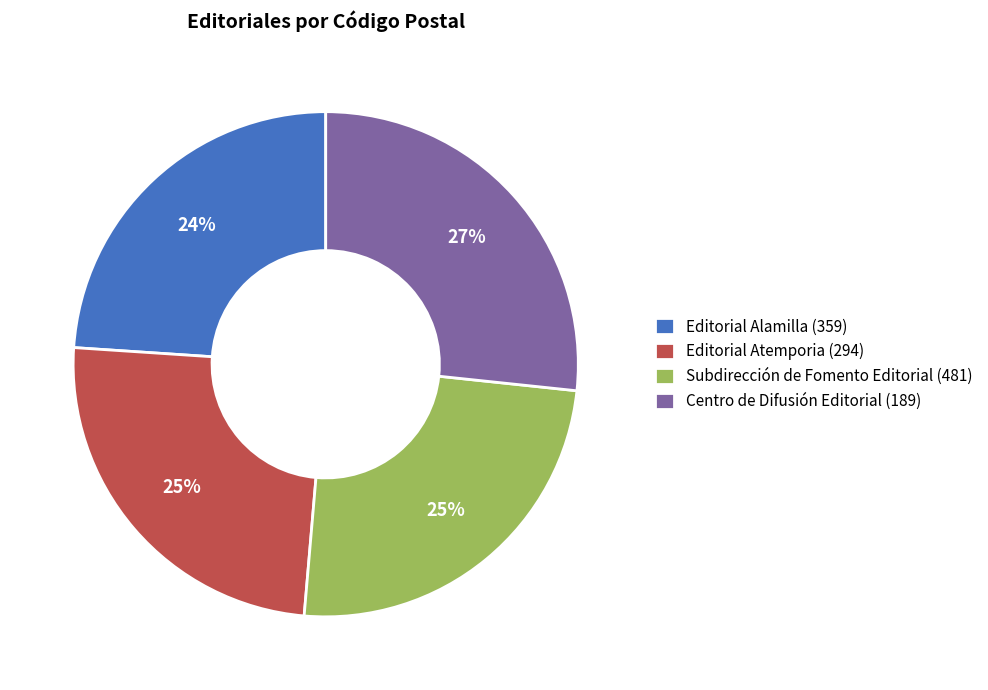

True or false: Editorial Alamilla (359) accounts for 24% of the total.

True